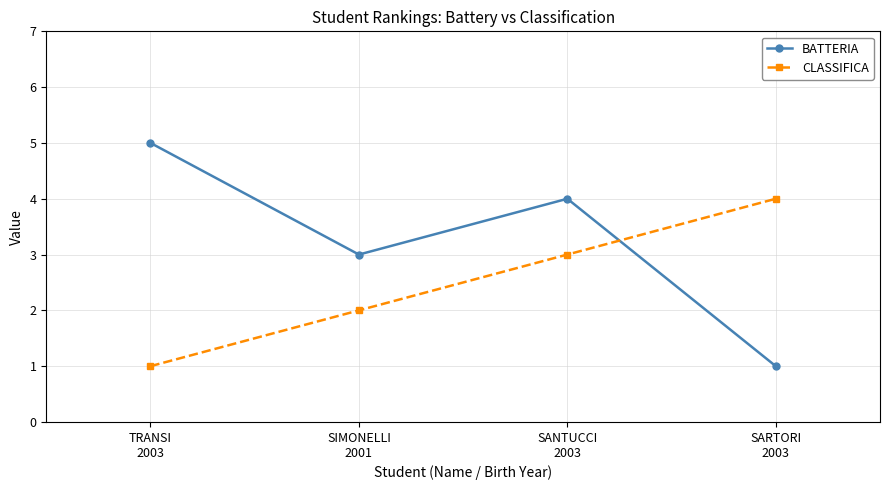

The CLASSIFICA series shows 4 at SARTORI
2003. True or false?

True